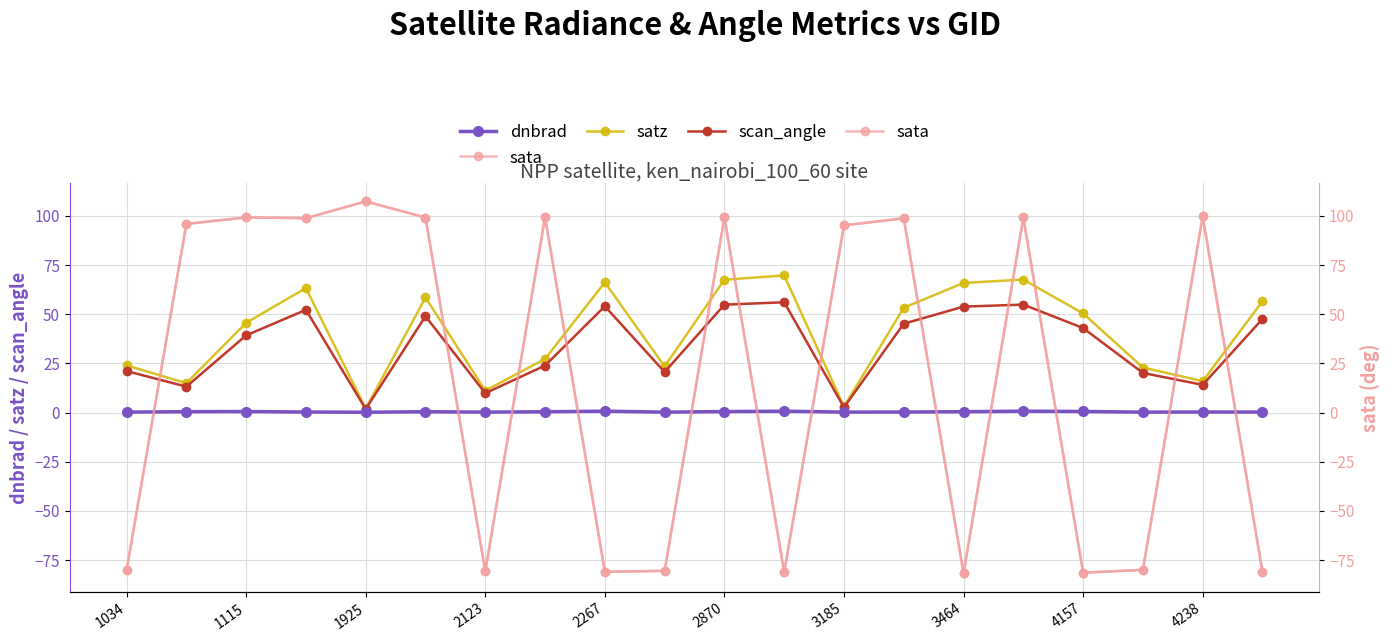

The value of dnbrad at 4157 is 0.6. True or false?

True